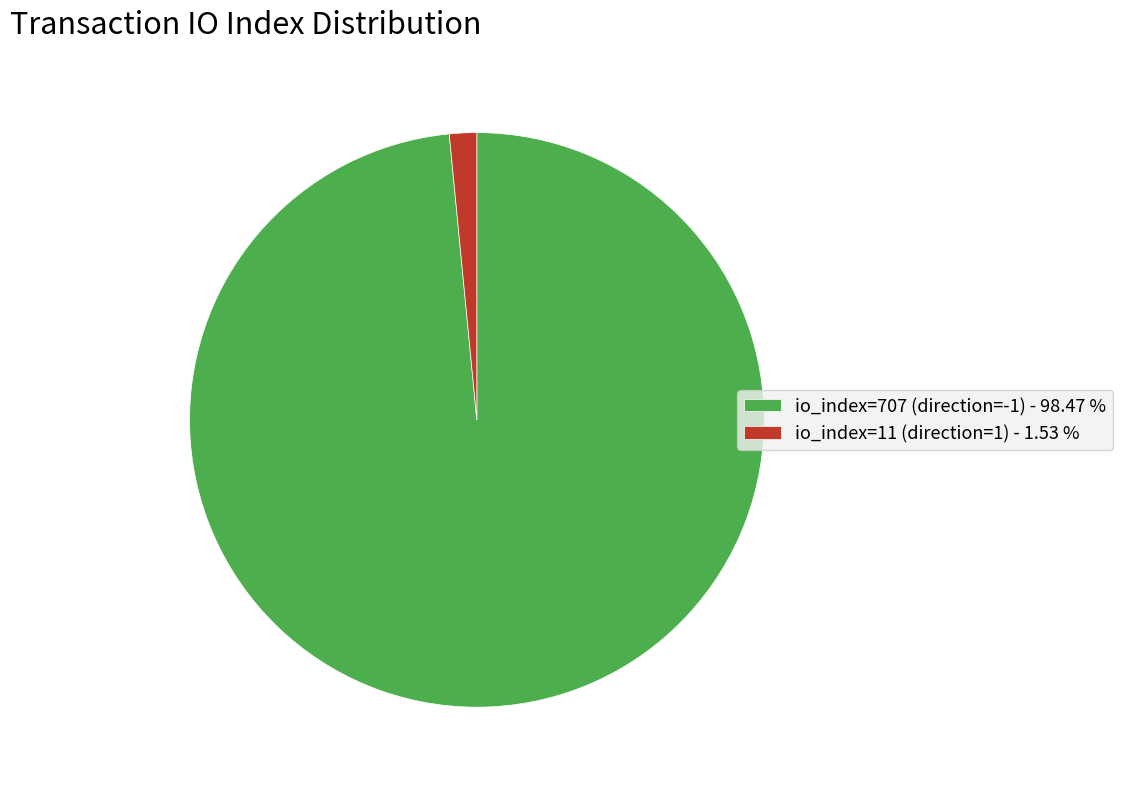

Between io_index=707 (direction=-1) - 98.47 % and io_index=11 (direction=1) - 1.53 %, which is larger?

io_index=707 (direction=-1) - 98.47 %